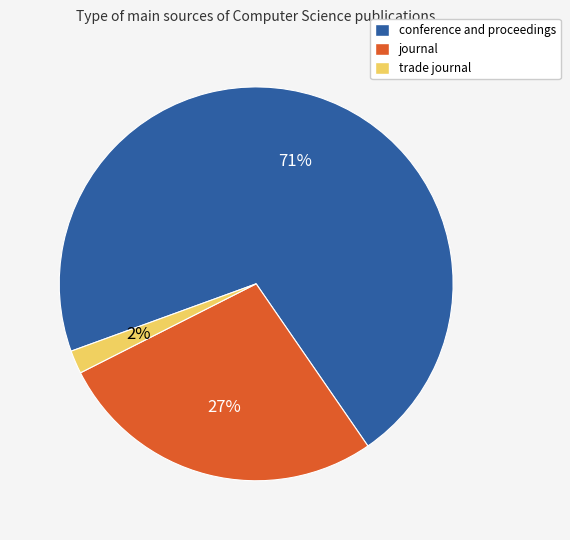

Rank the categories by value from lowest to highest.

trade journal, journal, conference and proceedings